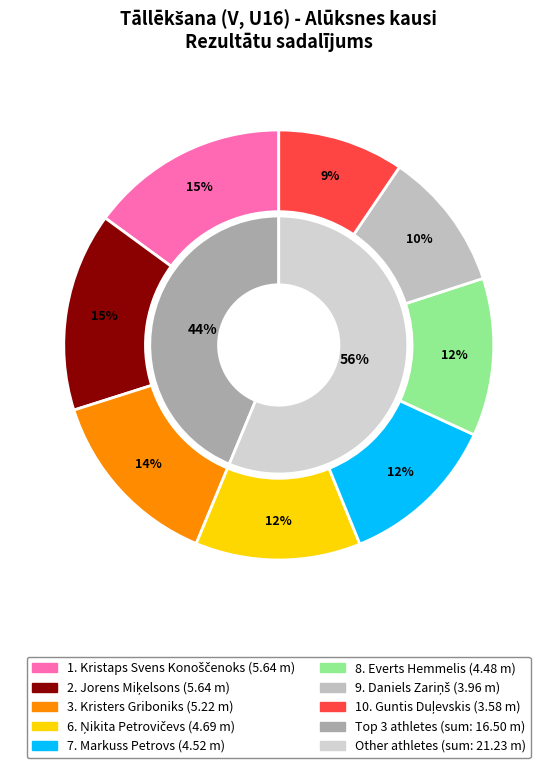

Does Kristaps Svens Konoščenoks account for over 50% of the chart?

No